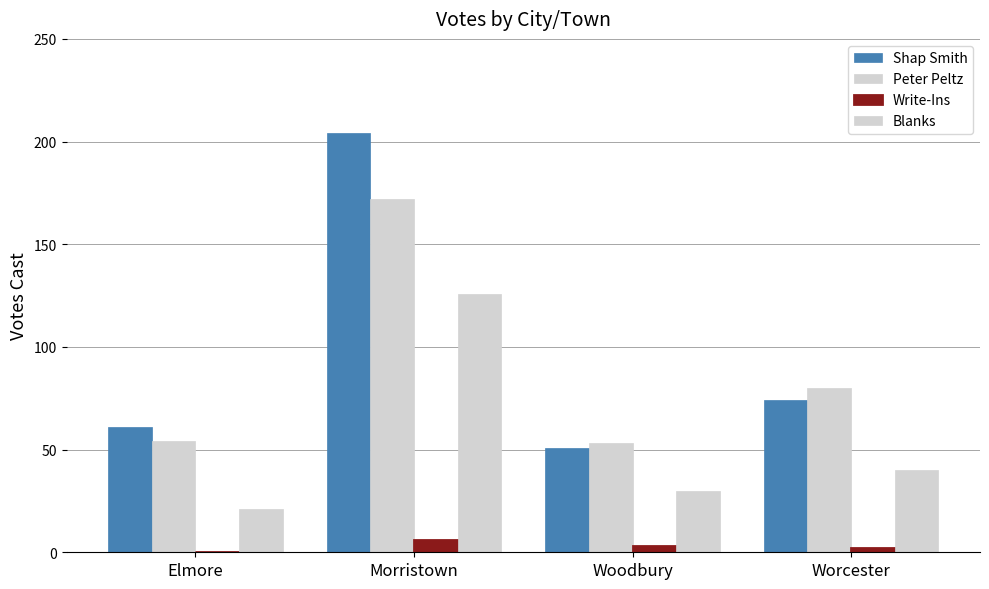

At which category is the sum across all series the highest?

Morristown